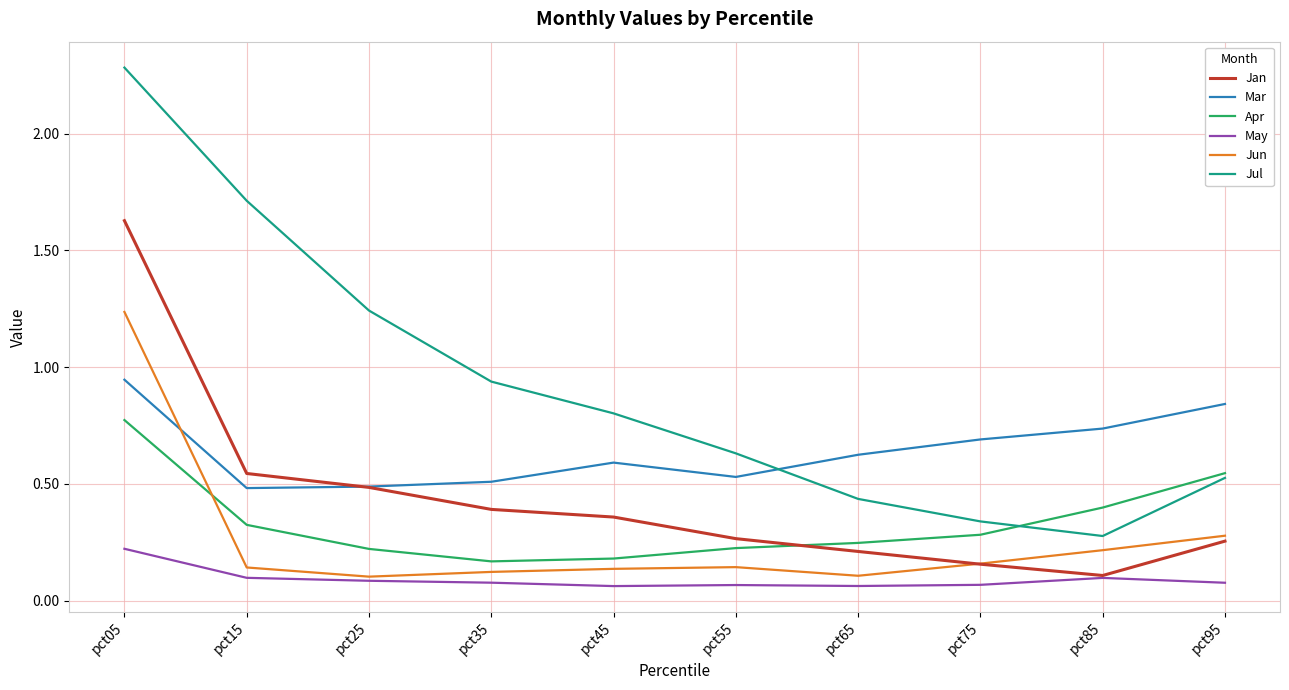

True or false: Apr has more than 0 points higher than both neighbors.

False